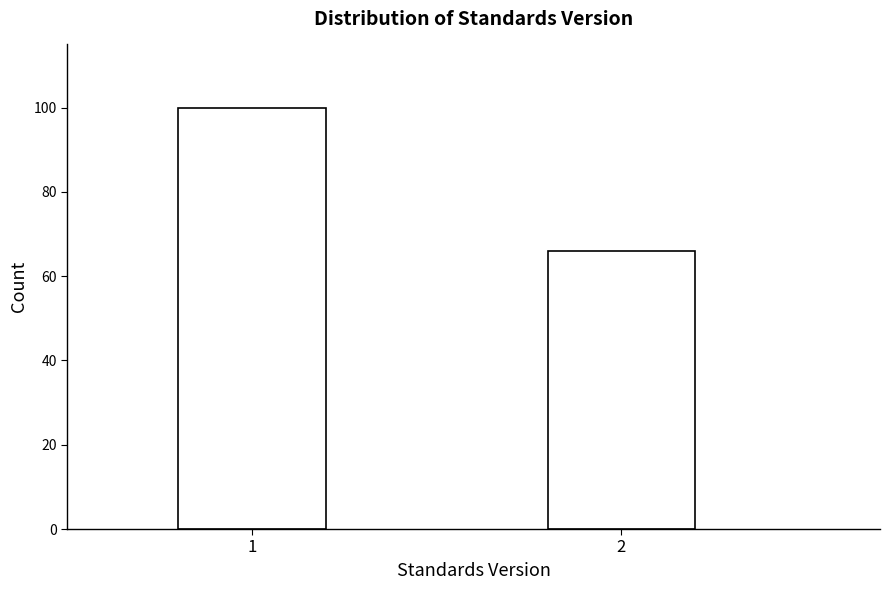

Reading left to right, list all the values displayed in this chart.

1=100	2=66